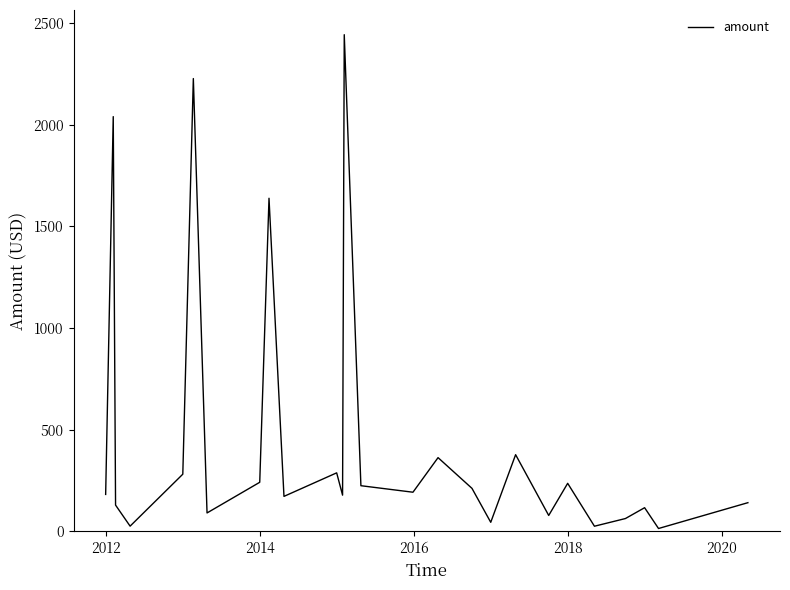

What is the maximum value shown in the chart?

2442.2